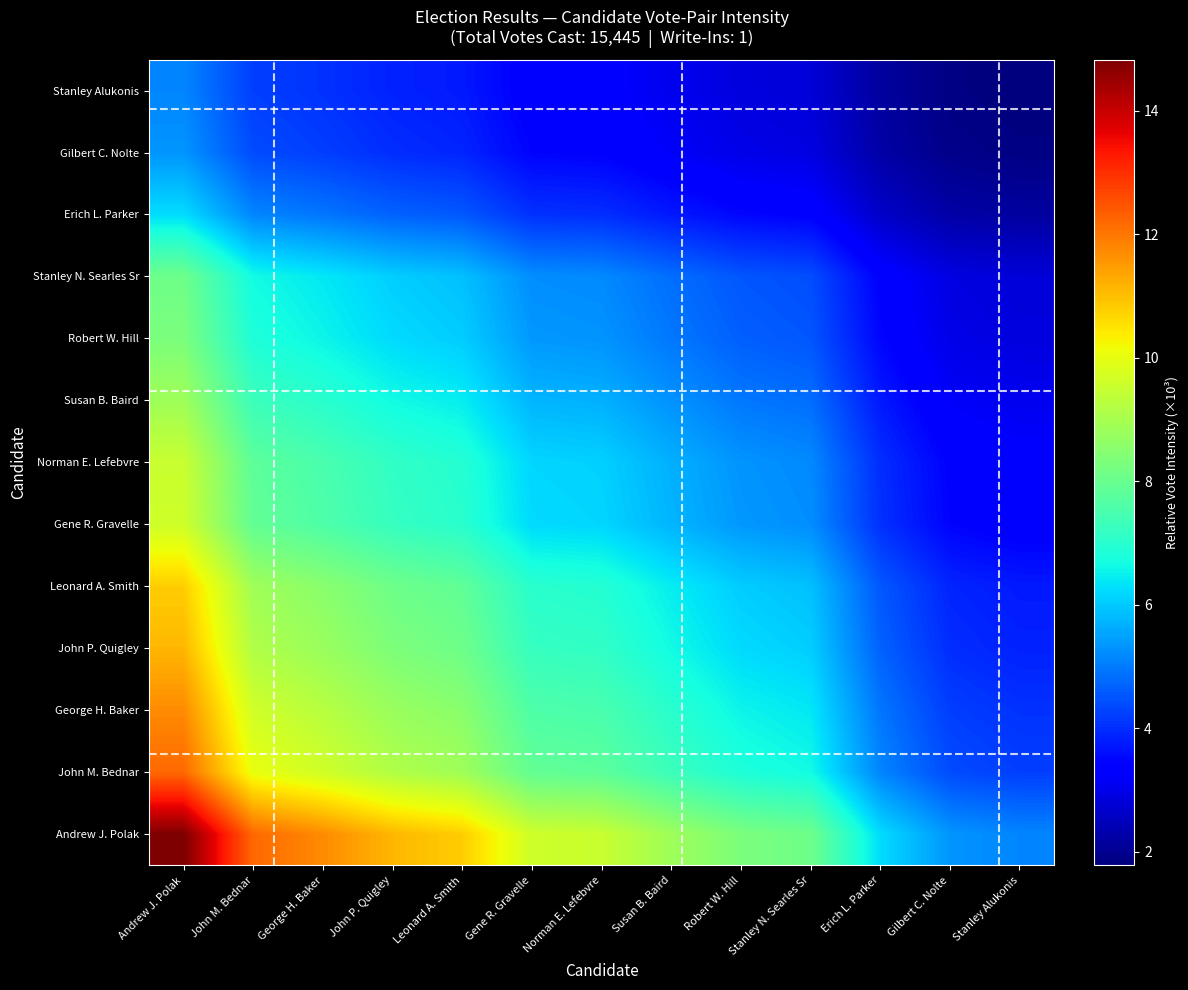

Reading left to right, extract all data points from this chart.

Andrew J. Polak: Andrew J. Polak=14.8	John M. Bednar=12.2	George H. Baker=11.7	John P. Quigley=11.1	Leonard A. Smith=10.8	Gene R. Gravelle=9.6	Norman E. Lefebvre=9.5	Susan B. Baird=8.9	Robert W. Hill=8.3	Stanley N. Searles Sr=8.1	Erich L. Parker=6.2	Gilbert C. Nolte=5.3	Stanley Alukonis=5.1
John M. Bednar: Andrew J. Polak=12.2	John M. Bednar=10.0	George H. Baker=9.6	John P. Quigley=9.1	Leonard A. Smith=8.9	Gene R. Gravelle=7.9	Norman E. Lefebvre=7.8	Susan B. Baird=7.3	Robert W. Hill=6.8	Stanley N. Searles Sr=6.7	Erich L. Parker=5.1	Gilbert C. Nolte=4.4	Stanley Alukonis=4.2
George H. Baker: Andrew J. Polak=11.7	John M. Bednar=9.6	George H. Baker=9.3	John P. Quigley=8.8	Leonard A. Smith=8.5	Gene R. Gravelle=7.6	Norman E. Lefebvre=7.5	Susan B. Baird=7.0	Robert W. Hill=6.6	Stanley N. Searles Sr=6.4	Erich L. Parker=4.9	Gilbert C. Nolte=4.2	Stanley Alukonis=4.1
John P. Quigley: Andrew J. Polak=11.1	John M. Bednar=9.1	George H. Baker=8.8	John P. Quigley=8.3	Leonard A. Smith=8.1	Gene R. Gravelle=7.2	Norman E. Lefebvre=7.1	Susan B. Baird=6.6	Robert W. Hill=6.2	Stanley N. Searles Sr=6.1	Erich L. Parker=4.7	Gilbert C. Nolte=4.0	Stanley Alukonis=3.9
Leonard A. Smith: Andrew J. Polak=10.8	John M. Bednar=8.9	George H. Baker=8.5	John P. Quigley=8.1	Leonard A. Smith=7.9	Gene R. Gravelle=7.0	Norman E. Lefebvre=6.9	Susan B. Baird=6.5	Robert W. Hill=6.0	Stanley N. Searles Sr=5.9	Erich L. Parker=4.5	Gilbert C. Nolte=3.9	Stanley Alukonis=3.7
Gene R. Gravelle: Andrew J. Polak=9.6	John M. Bednar=7.9	George H. Baker=7.6	John P. Quigley=7.2	Leonard A. Smith=7.0	Gene R. Gravelle=6.2	Norman E. Lefebvre=6.2	Susan B. Baird=5.7	Robert W. Hill=5.4	Stanley N. Searles Sr=5.2	Erich L. Parker=4.0	Gilbert C. Nolte=3.5	Stanley Alukonis=3.3
Norman E. Lefebvre: Andrew J. Polak=9.5	John M. Bednar=7.8	George H. Baker=7.5	John P. Quigley=7.1	Leonard A. Smith=6.9	Gene R. Gravelle=6.2	Norman E. Lefebvre=6.1	Susan B. Baird=5.7	Robert W. Hill=5.3	Stanley N. Searles Sr=5.2	Erich L. Parker=4.0	Gilbert C. Nolte=3.4	Stanley Alukonis=3.3
Susan B. Baird: Andrew J. Polak=8.9	John M. Bednar=7.3	George H. Baker=7.0	John P. Quigley=6.6	Leonard A. Smith=6.5	Gene R. Gravelle=5.7	Norman E. Lefebvre=5.7	Susan B. Baird=5.3	Robert W. Hill=5.0	Stanley N. Searles Sr=4.8	Erich L. Parker=3.7	Gilbert C. Nolte=3.2	Stanley Alukonis=3.1
Robert W. Hill: Andrew J. Polak=8.3	John M. Bednar=6.8	George H. Baker=6.6	John P. Quigley=6.2	Leonard A. Smith=6.0	Gene R. Gravelle=5.4	Norman E. Lefebvre=5.3	Susan B. Baird=5.0	Robert W. Hill=4.6	Stanley N. Searles Sr=4.5	Erich L. Parker=3.5	Gilbert C. Nolte=3.0	Stanley Alukonis=2.9
Stanley N. Searles Sr: Andrew J. Polak=8.1	John M. Bednar=6.7	George H. Baker=6.4	John P. Quigley=6.1	Leonard A. Smith=5.9	Gene R. Gravelle=5.2	Norman E. Lefebvre=5.2	Susan B. Baird=4.8	Robert W. Hill=4.5	Stanley N. Searles Sr=4.4	Erich L. Parker=3.4	Gilbert C. Nolte=2.9	Stanley Alukonis=2.8
Erich L. Parker: Andrew J. Polak=6.2	John M. Bednar=5.1	George H. Baker=4.9	John P. Quigley=4.7	Leonard A. Smith=4.5	Gene R. Gravelle=4.0	Norman E. Lefebvre=4.0	Susan B. Baird=3.7	Robert W. Hill=3.5	Stanley N. Searles Sr=3.4	Erich L. Parker=2.6	Gilbert C. Nolte=2.2	Stanley Alukonis=2.2
Gilbert C. Nolte: Andrew J. Polak=5.3	John M. Bednar=4.4	George H. Baker=4.2	John P. Quigley=4.0	Leonard A. Smith=3.9	Gene R. Gravelle=3.5	Norman E. Lefebvre=3.4	Susan B. Baird=3.2	Robert W. Hill=3.0	Stanley N. Searles Sr=2.9	Erich L. Parker=2.2	Gilbert C. Nolte=1.9	Stanley Alukonis=1.9
Stanley Alukonis: Andrew J. Polak=5.1	John M. Bednar=4.2	George H. Baker=4.1	John P. Quigley=3.9	Leonard A. Smith=3.7	Gene R. Gravelle=3.3	Norman E. Lefebvre=3.3	Susan B. Baird=3.1	Robert W. Hill=2.9	Stanley N. Searles Sr=2.8	Erich L. Parker=2.2	Gilbert C. Nolte=1.9	Stanley Alukonis=1.8